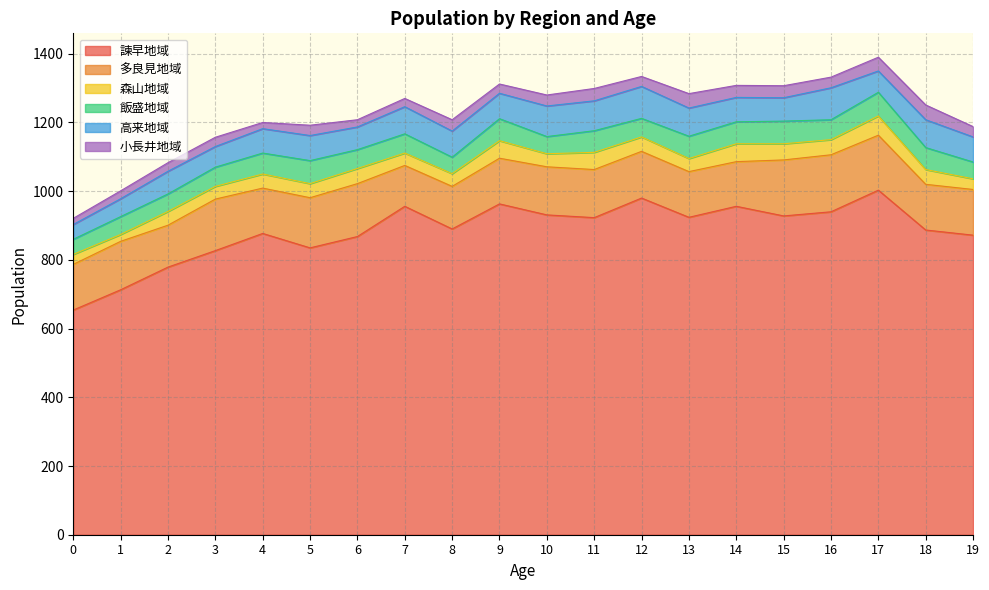

What are all the series names shown in the legend?

諫早地域, 多良見地域, 森山地域, 飯盛地域, 高来地域, 小長井地域